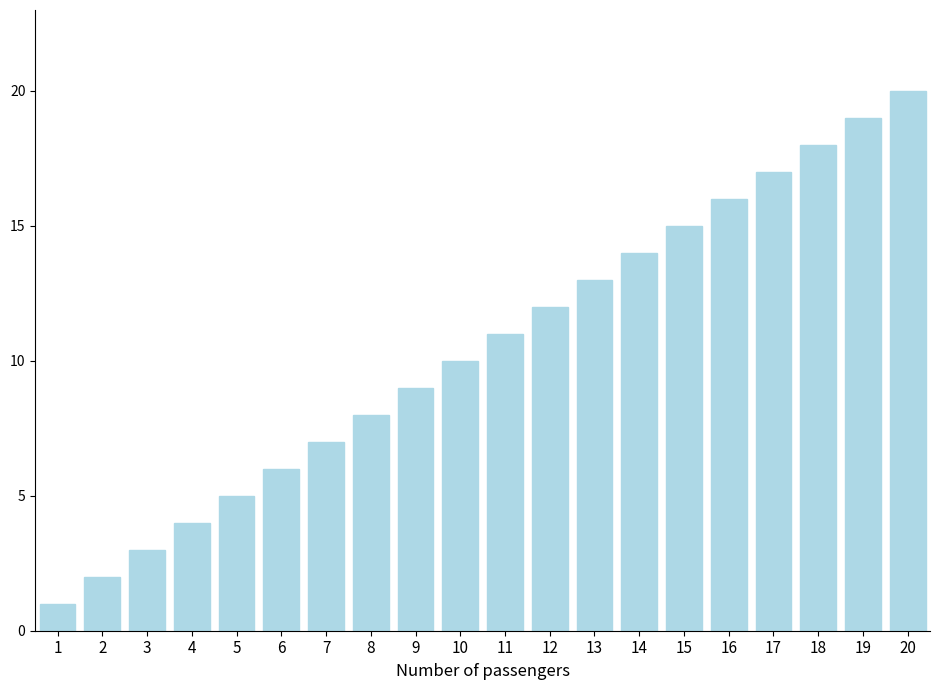

What is the difference between the maximum and minimum values?

19